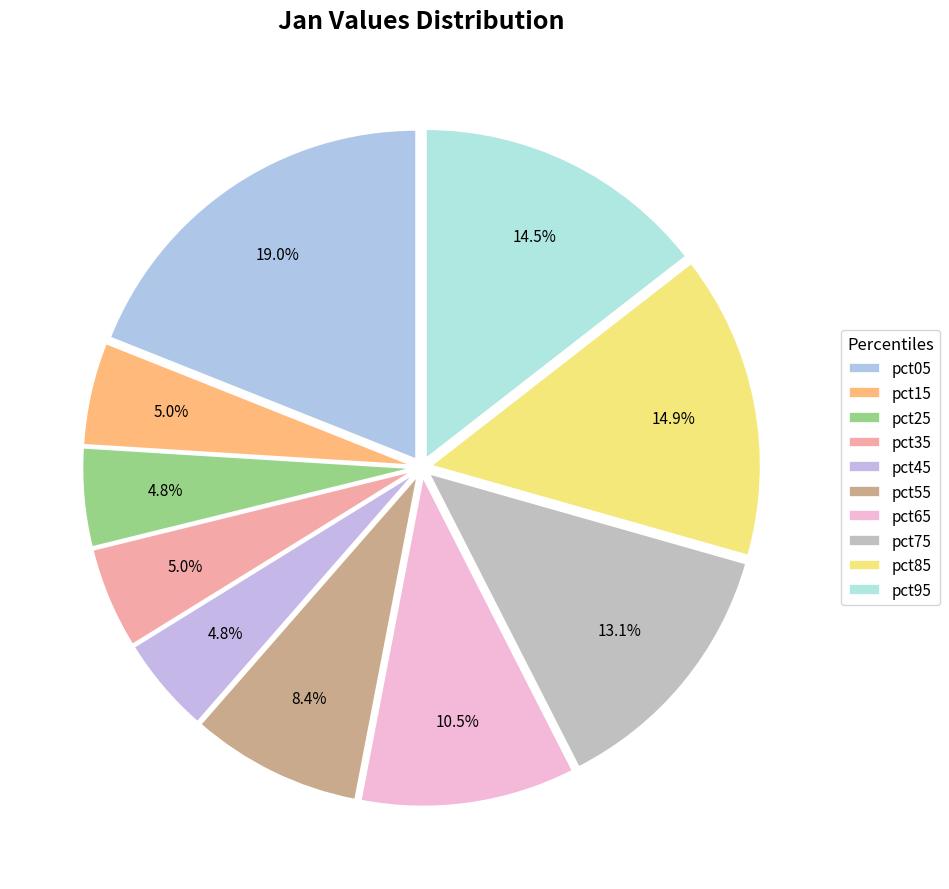

Count the number of slices in the pie.

10